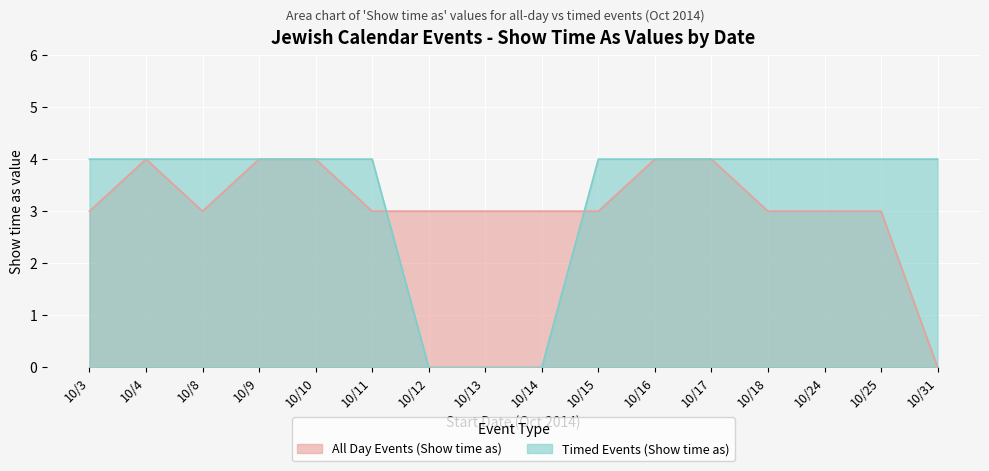

What is the sum of all All Day Events (Show time as) values?

50